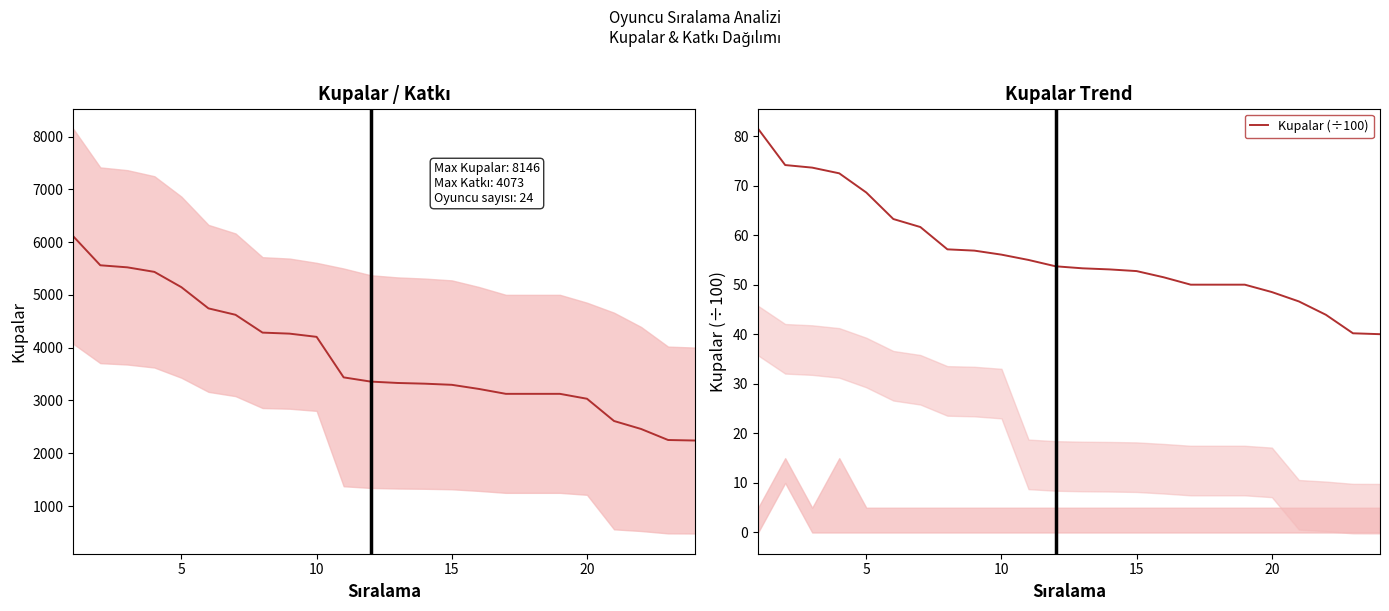

What is the minimum value for Kupalar (÷100)?

40.0